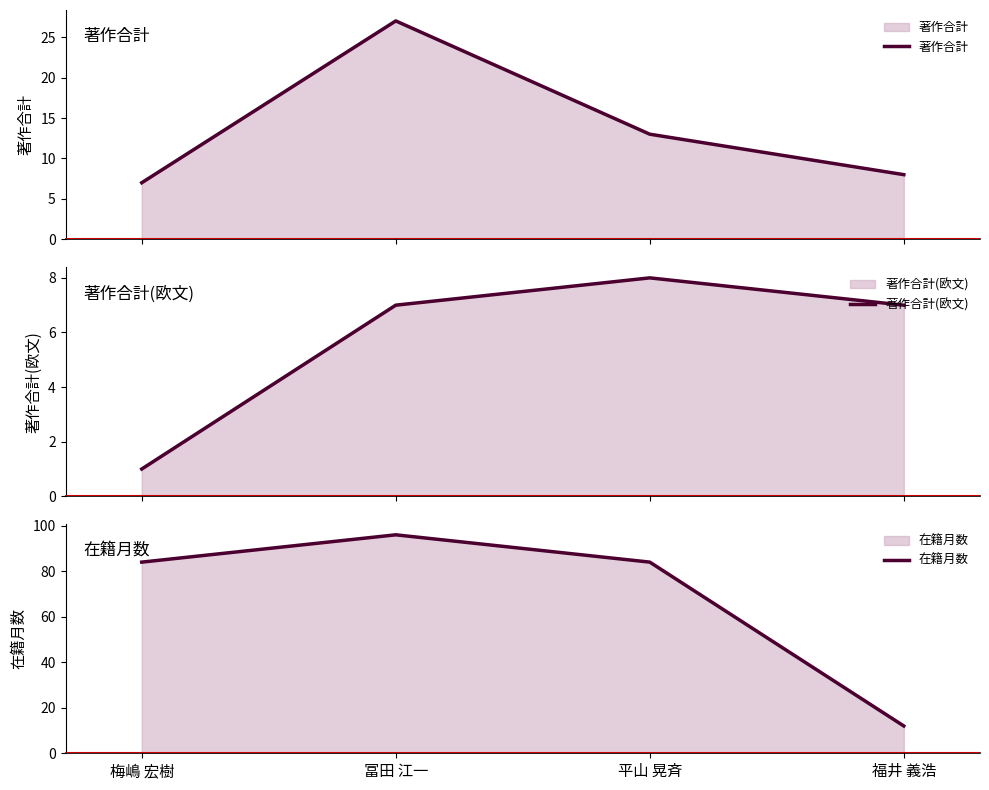

What is the difference between the highest and lowest values at 福井 義浩?

5